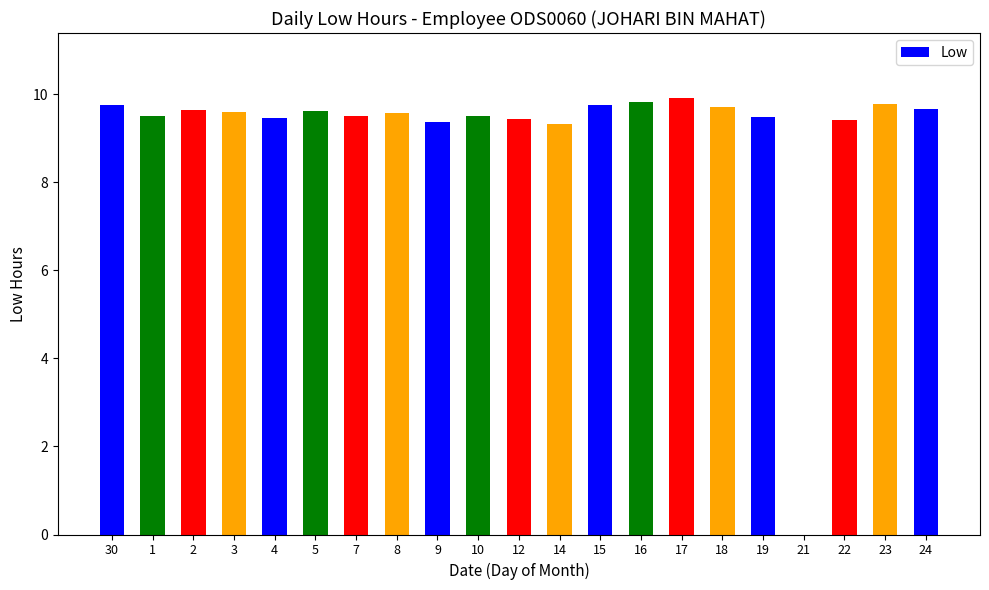

The value at 4 is 6.4. True or false?

False